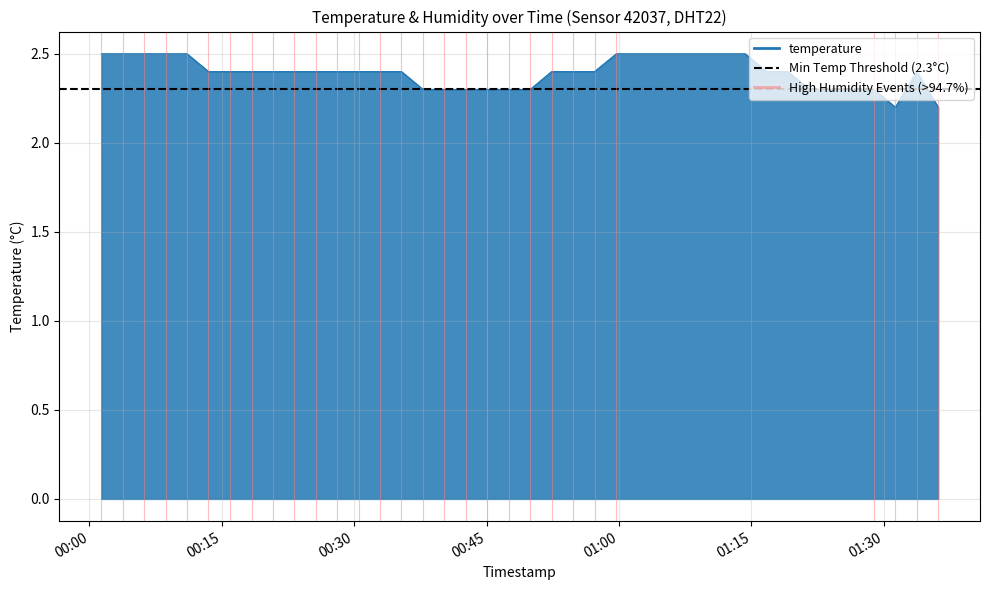

List the labels in order of value, smallest first.

2024-01-16T01:31:18, 2024-01-16T01:36:09, 2024-01-16T00:37:47, 2024-01-16T00:40:13, 2024-01-16T00:42:38, 2024-01-16T00:45:04, 2024-01-16T00:47:30, 2024-01-16T00:49:56, 2024-01-16T01:21:35, 2024-01-16T01:24:01, 2024-01-16T01:26:26, 2024-01-16T01:28:52, 2024-01-16T00:13:29, 2024-01-16T00:15:54, 2024-01-16T00:18:22, 2024-01-16T00:20:48, 2024-01-16T00:23:13, 2024-01-16T00:25:39, 2024-01-16T00:28:05, 2024-01-16T00:30:30, 2024-01-16T00:32:56, 2024-01-16T00:35:21, 2024-01-16T00:52:21, 2024-01-16T00:54:47, 2024-01-16T00:57:13, 2024-01-16T01:16:43, 2024-01-16T01:19:08, 2024-01-16T01:33:43, 2024-01-16T00:01:20, 2024-01-16T00:03:46, 2024-01-16T00:06:11, 2024-01-16T00:08:37, 2024-01-16T00:11:03, 2024-01-16T00:59:41, 2024-01-16T01:02:07, 2024-01-16T01:04:35, 2024-01-16T01:07:00, 2024-01-16T01:09:26, 2024-01-16T01:11:51, 2024-01-16T01:14:17